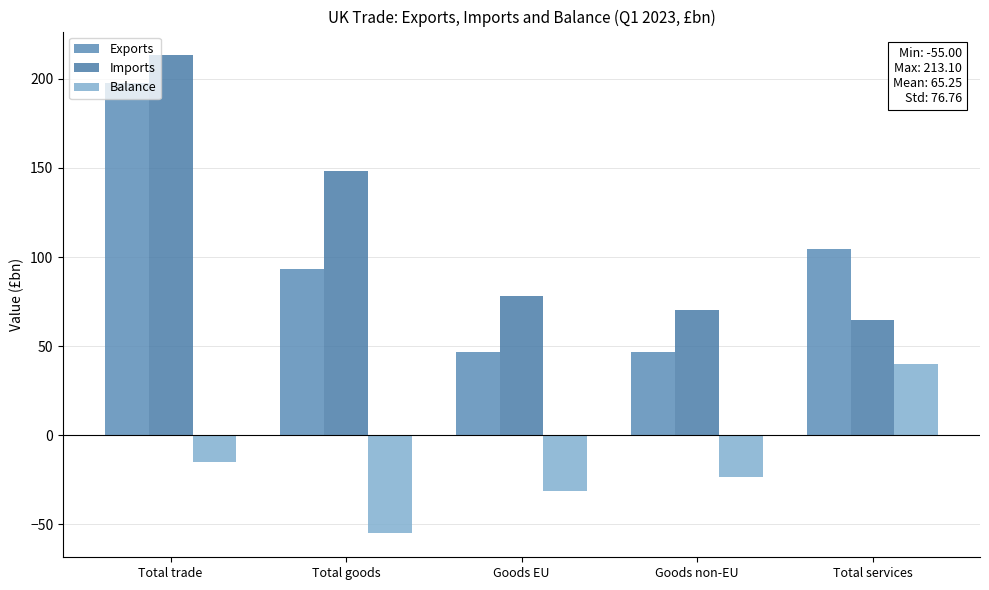

Are the bars horizontal?

No